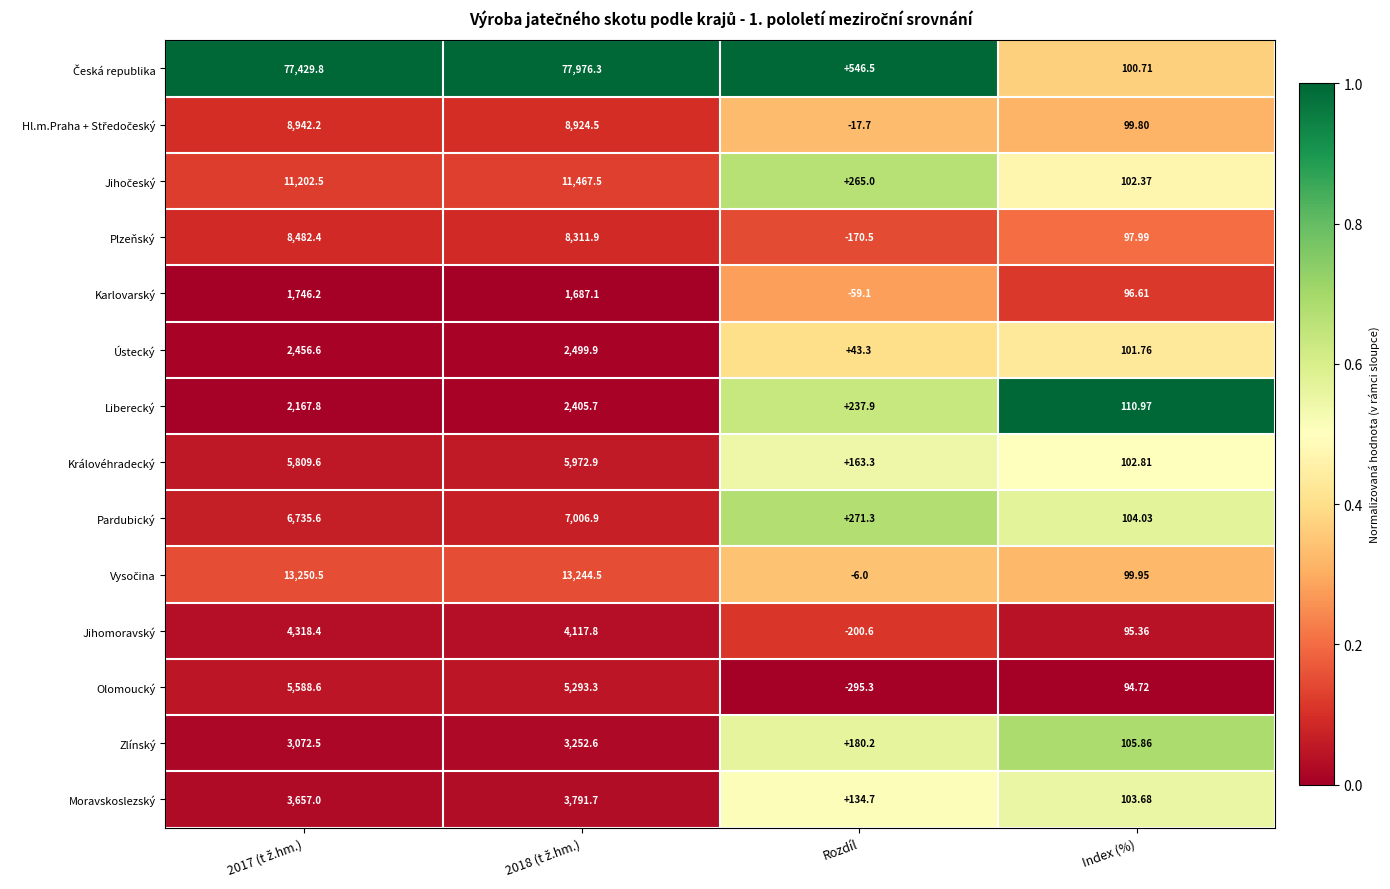

Which series has the largest total across all categories?

Česká republika